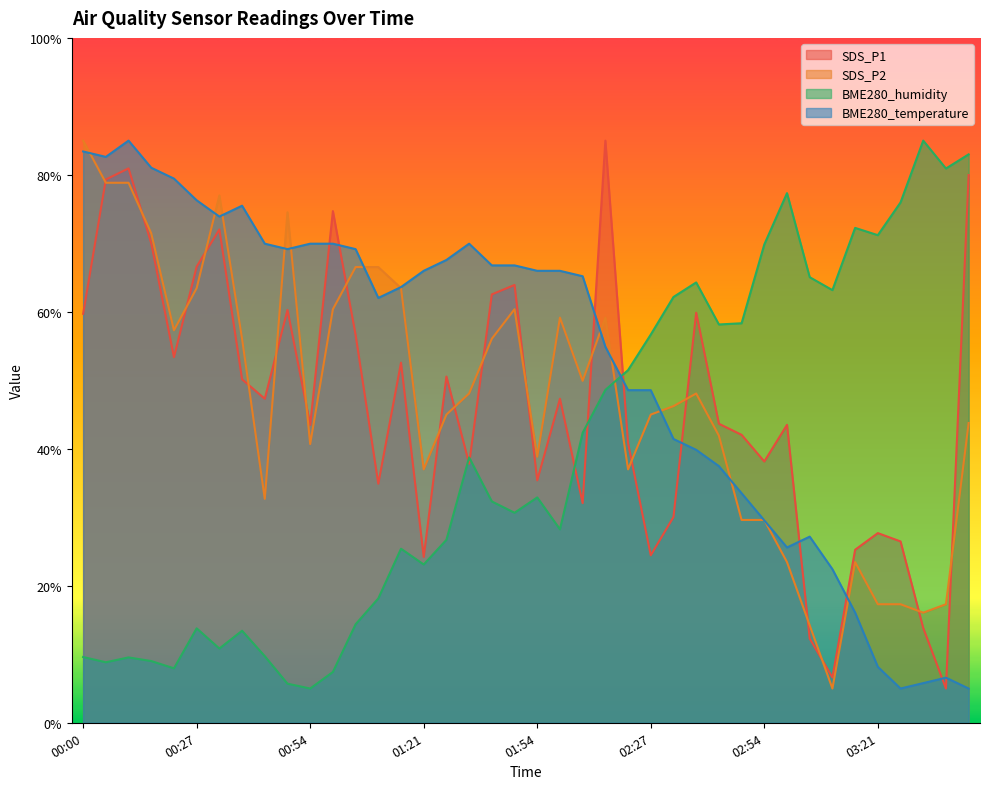

Between 03:21 and 03:10, which is larger?

03:21